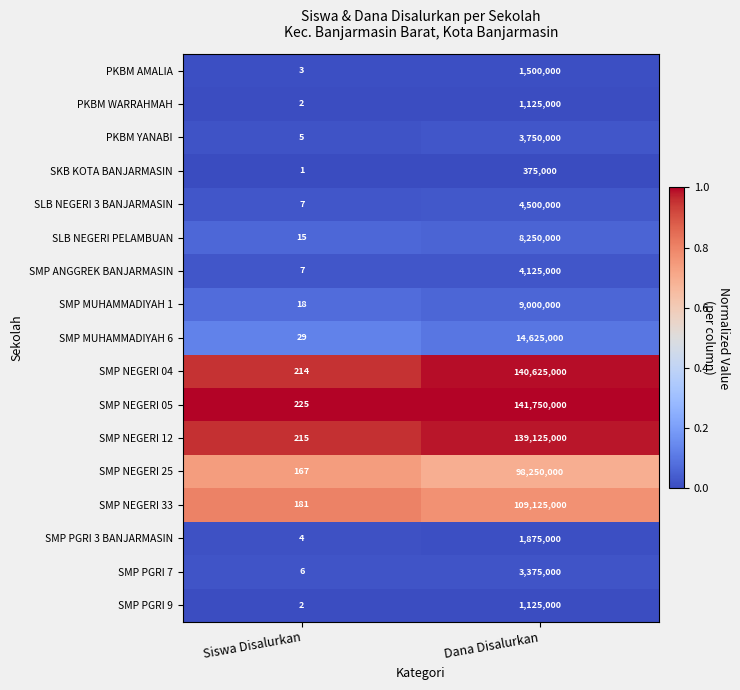

Which series has the largest range (max minus min)?

SMP NEGERI 05